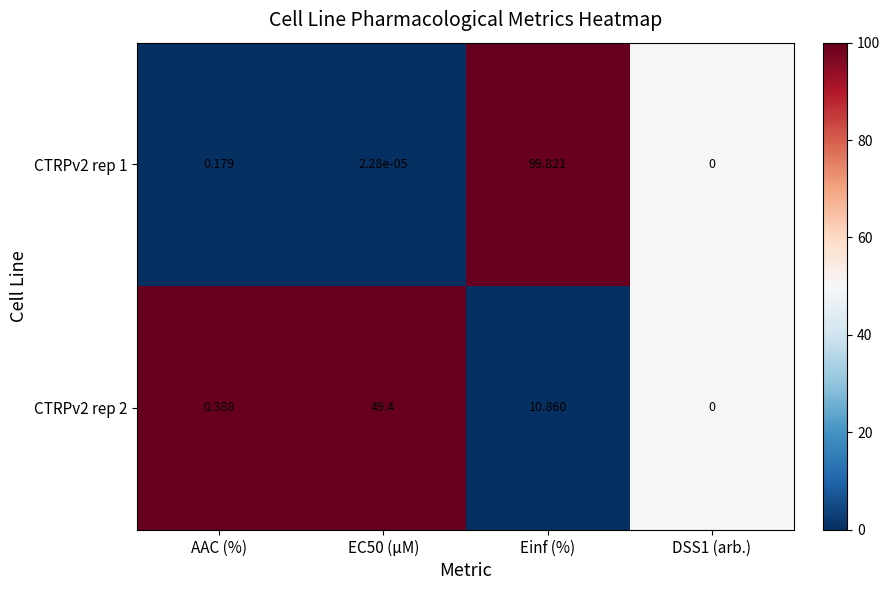

List the series in order of their overall mean, highest first.

CTRPv2 rep 1, CTRPv2 rep 2